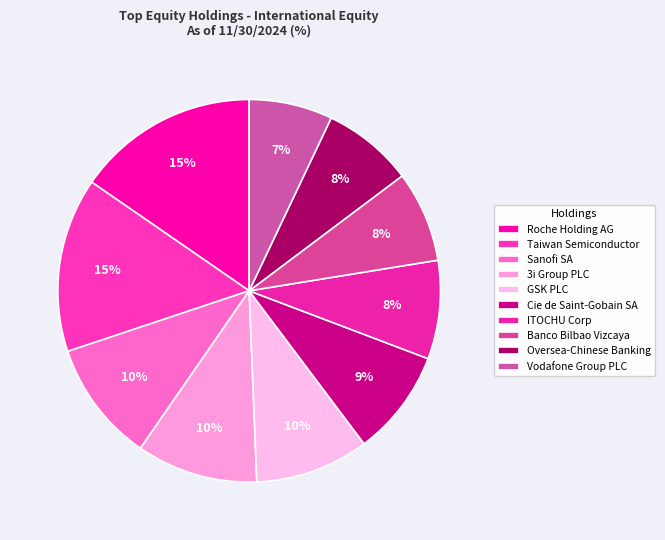

Count the number of slices in the pie.

10